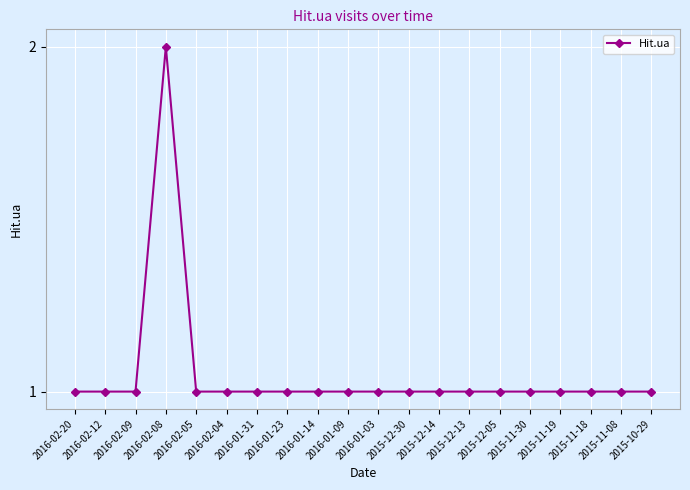

True or false: there are more than 0 points higher than both neighbors.

True